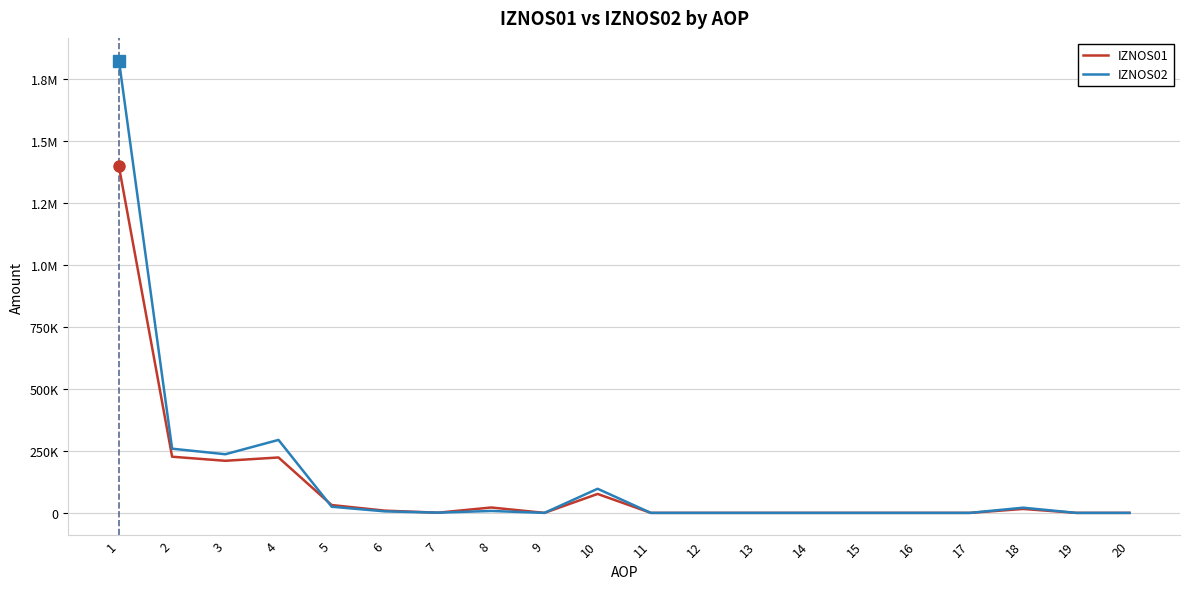

What are all the series names shown in the legend?

IZNOS01, IZNOS02